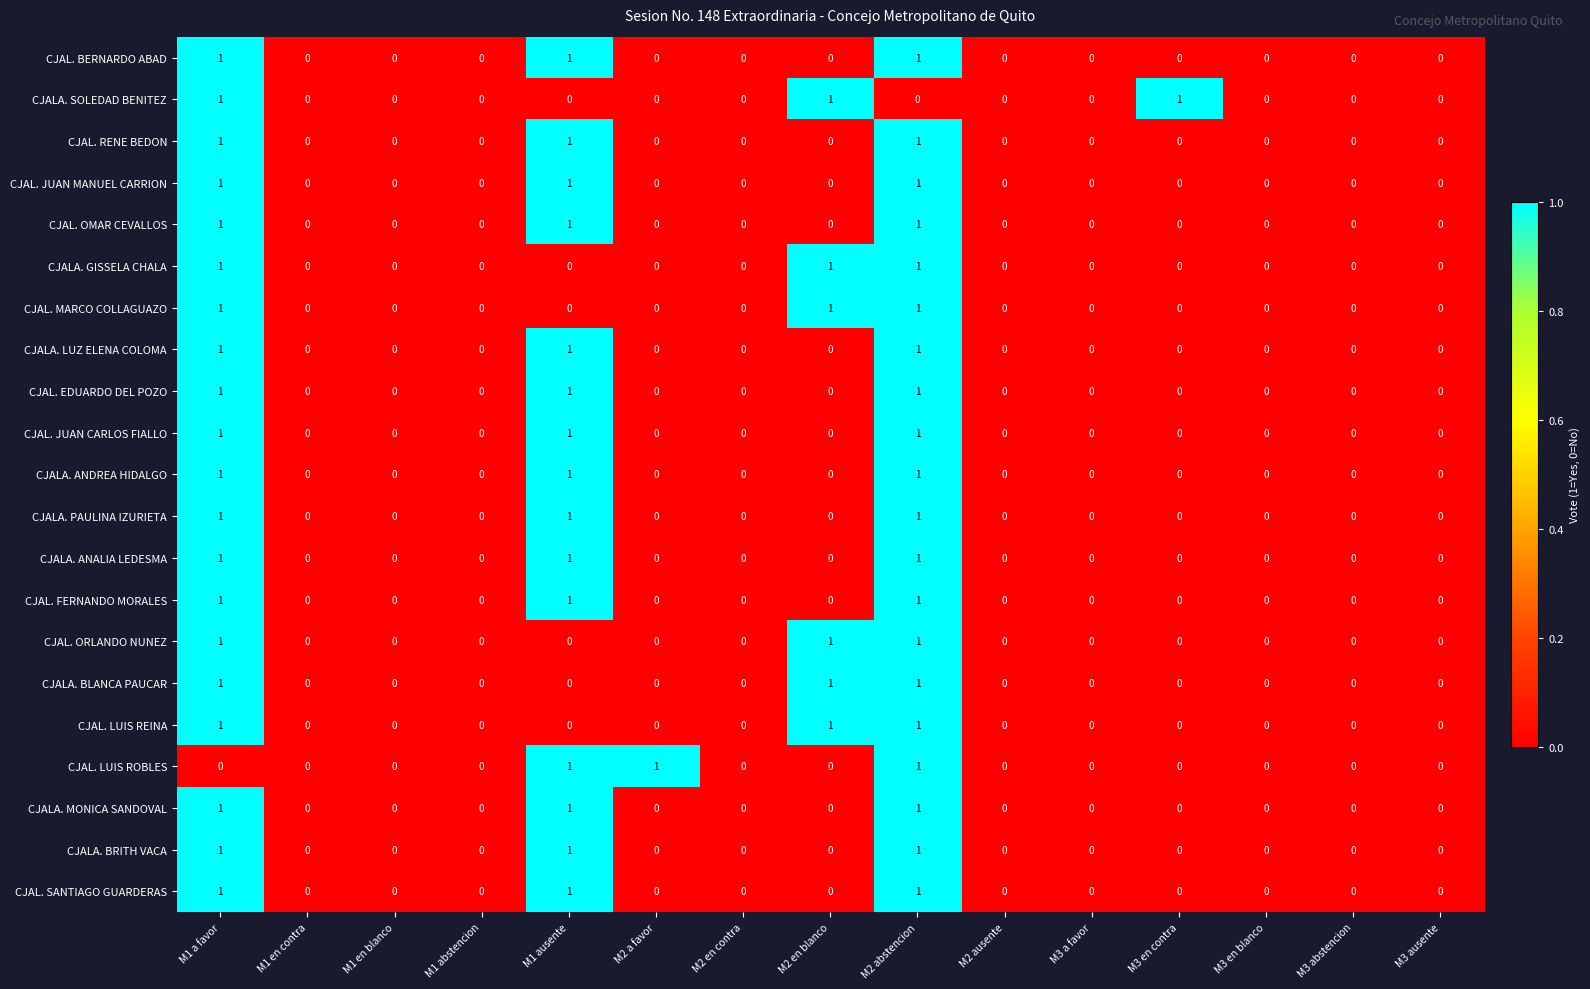

True or false: CJAL. BERNARDO ABAD has a value of 0 at M3 ausente.

True